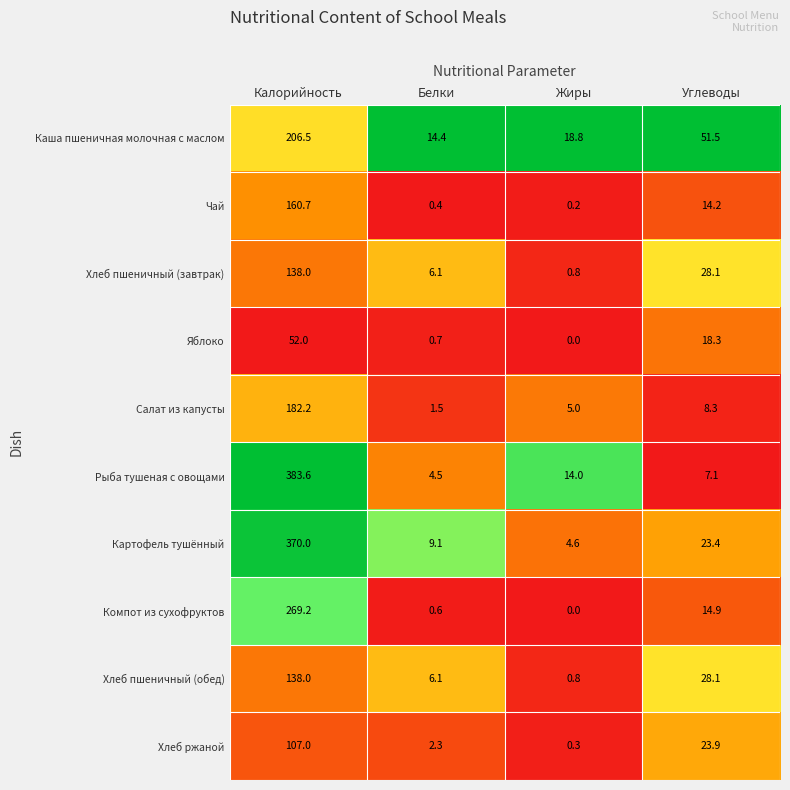

Which category has the highest value across all series?

Калорийность